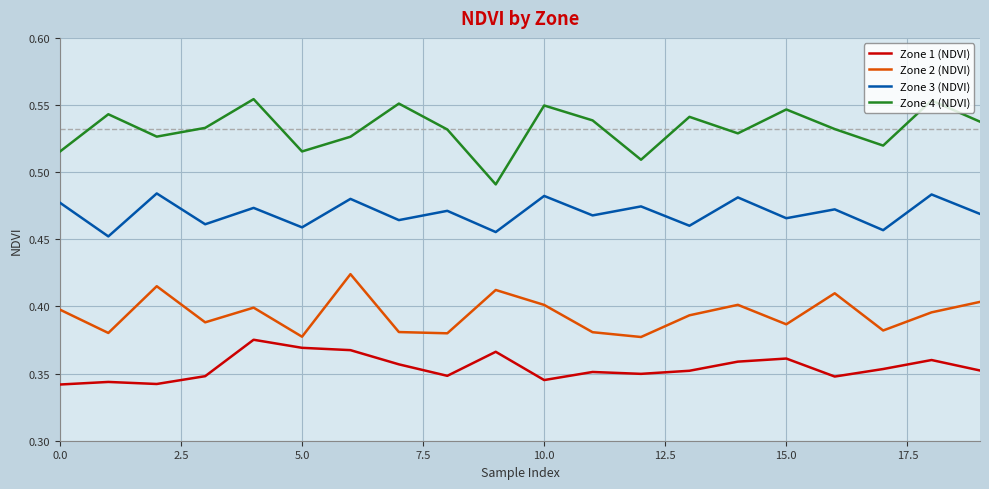

Which series has the widest spread of values?

Zone 4 (NDVI)